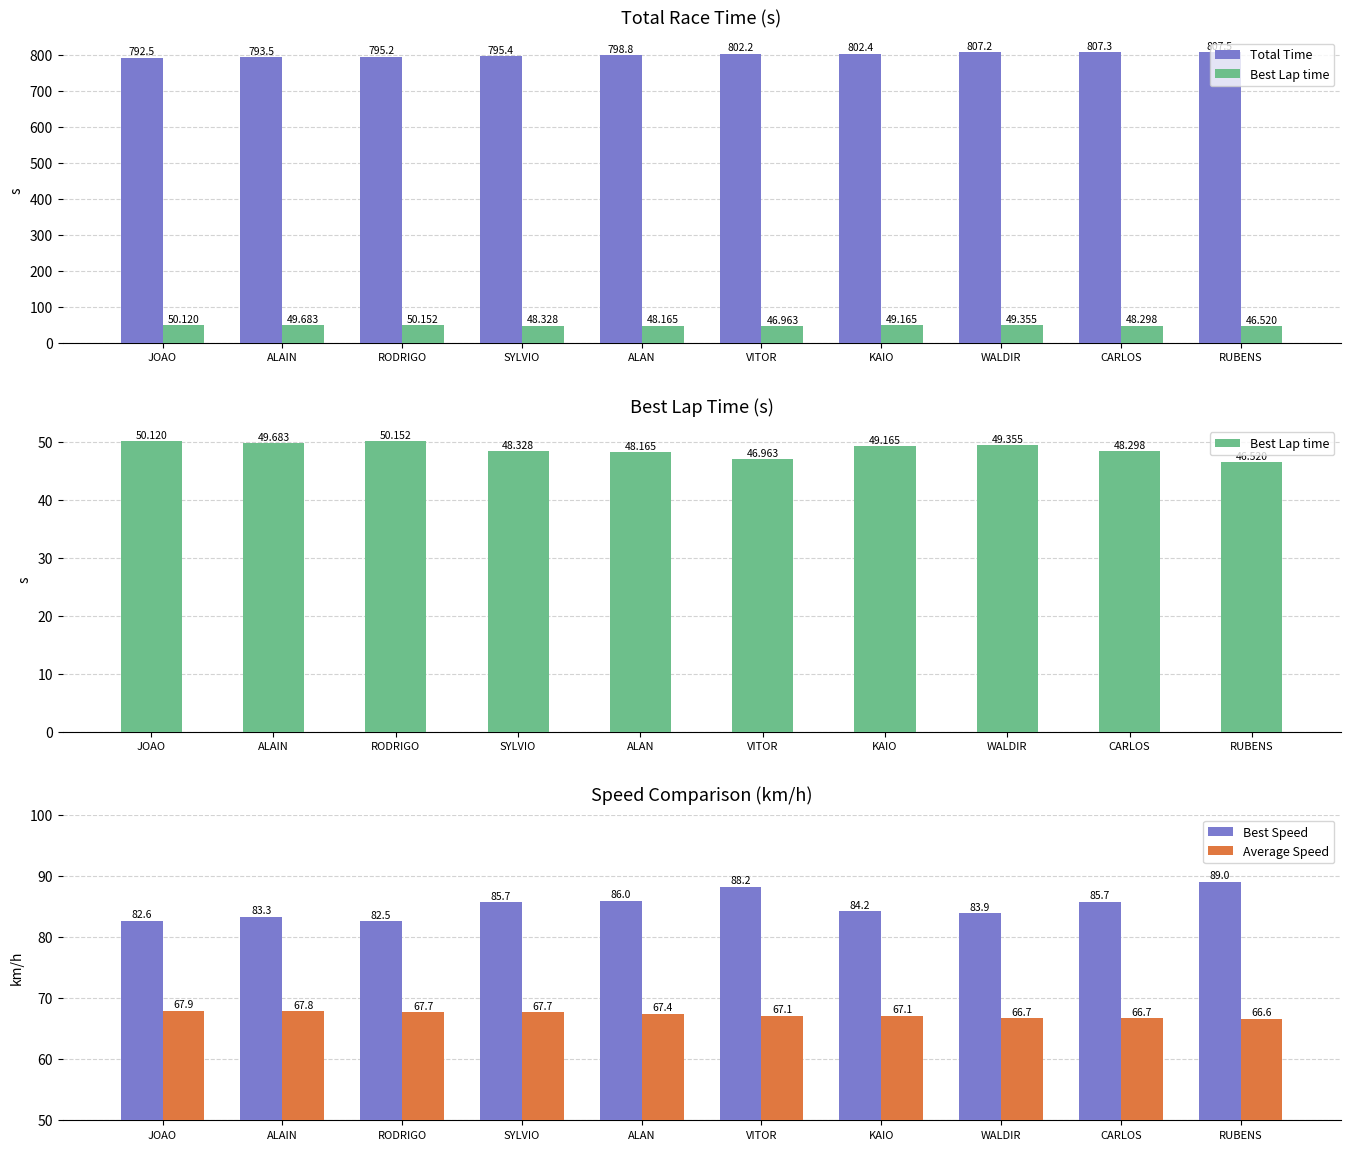

Reading left to right, extract all data points from this chart.

Total Time: JOAO=792.5	ALAIN=793.5	RODRIGO=795.2	SYLVIO=795.4	ALAN=798.8	VITOR=802.2	KAIO=802.4	WALDIR=807.2	CARLOS=807.3	RUBENS=807.5
Best Lap time: JOAO=50.1	ALAIN=49.7	RODRIGO=50.2	SYLVIO=48.3	ALAN=48.2	VITOR=47.0	KAIO=49.2	WALDIR=49.4	CARLOS=48.3	RUBENS=46.5
Best Speed: JOAO=82.6	ALAIN=83.3	RODRIGO=82.5	SYLVIO=85.7	ALAN=86.0	VITOR=88.2	KAIO=84.2	WALDIR=83.9	CARLOS=85.7	RUBENS=89.0
Average Speed: JOAO=67.9	ALAIN=67.8	RODRIGO=67.7	SYLVIO=67.7	ALAN=67.4	VITOR=67.1	KAIO=67.1	WALDIR=66.7	CARLOS=66.7	RUBENS=66.6